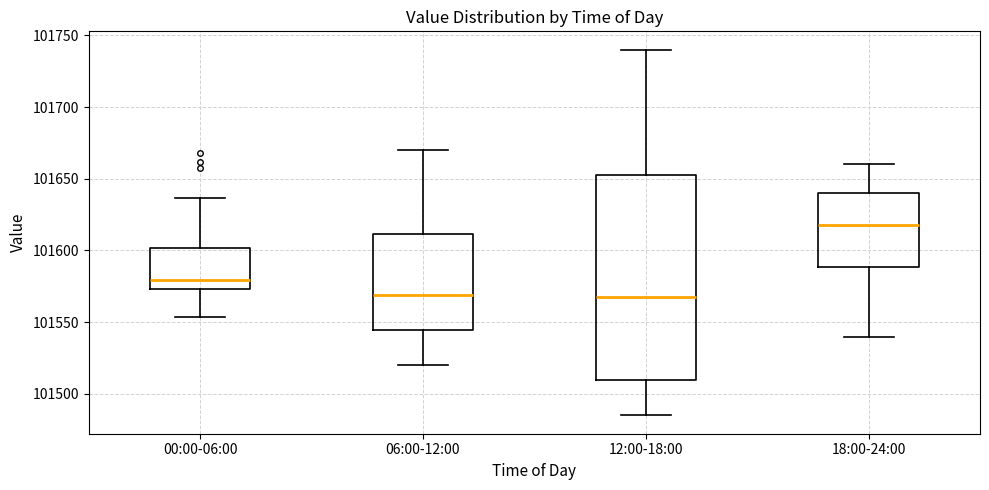

Comparing the boxes themselves (not the whiskers), which one is the tallest?

12:00-18:00